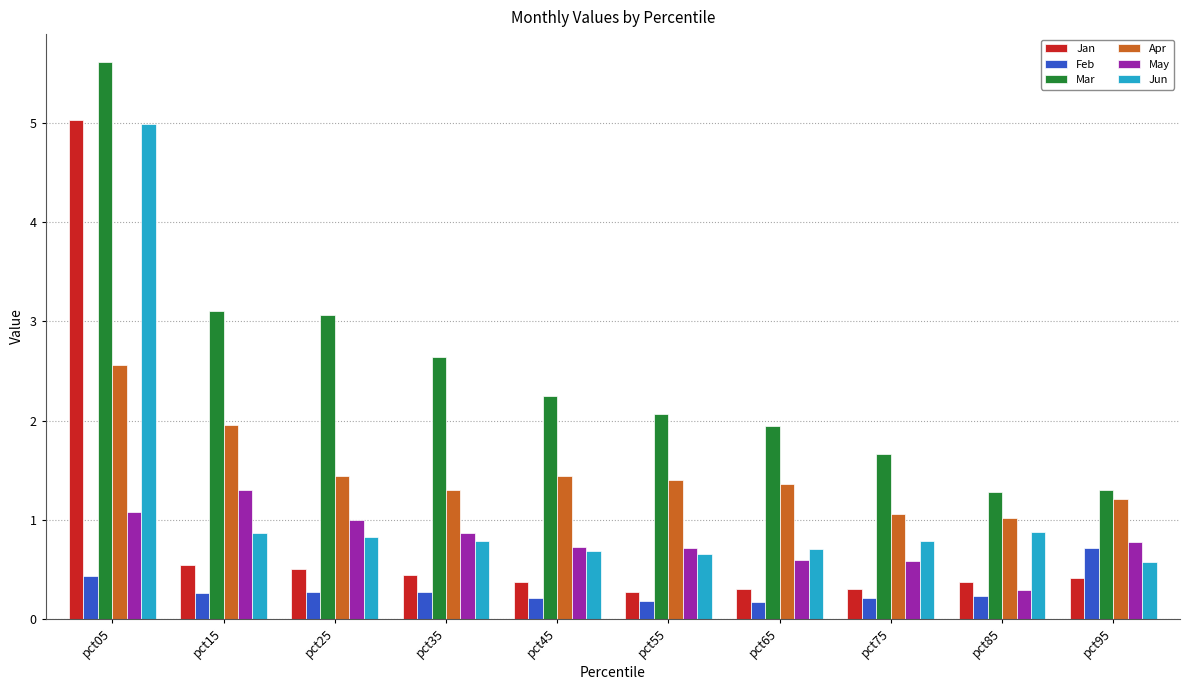

At how many categories does at least one series exceed 2?

6